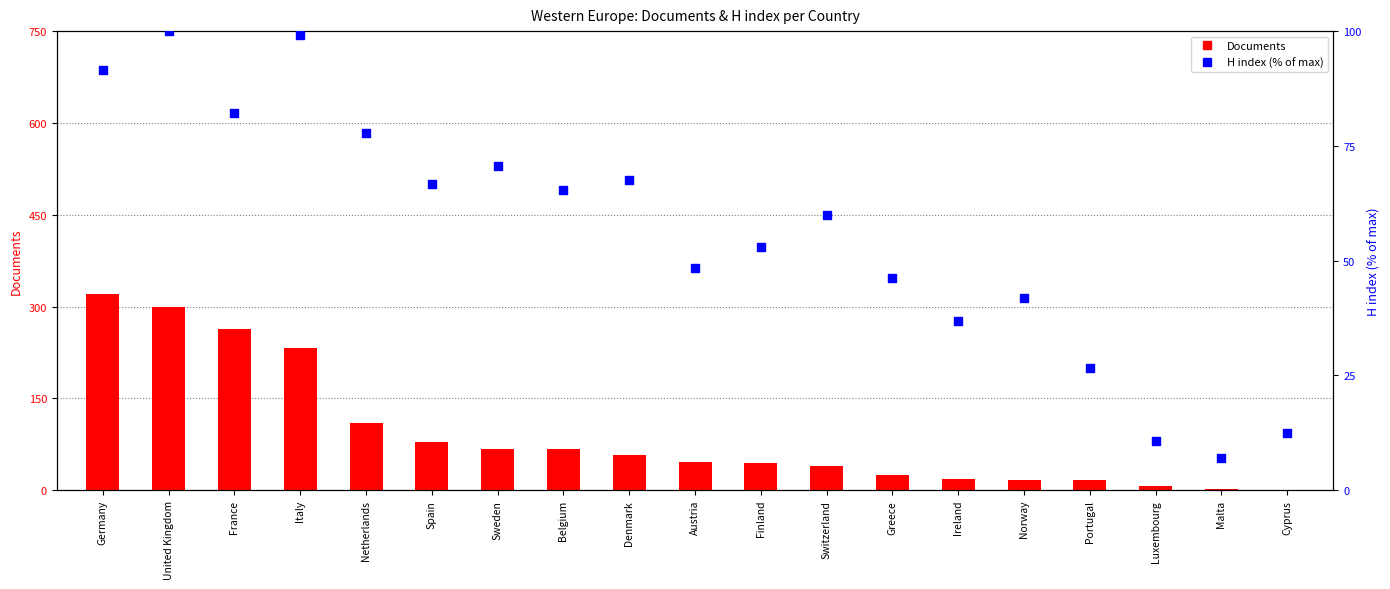

Which series reaches the maximum Y coordinate?

Documents